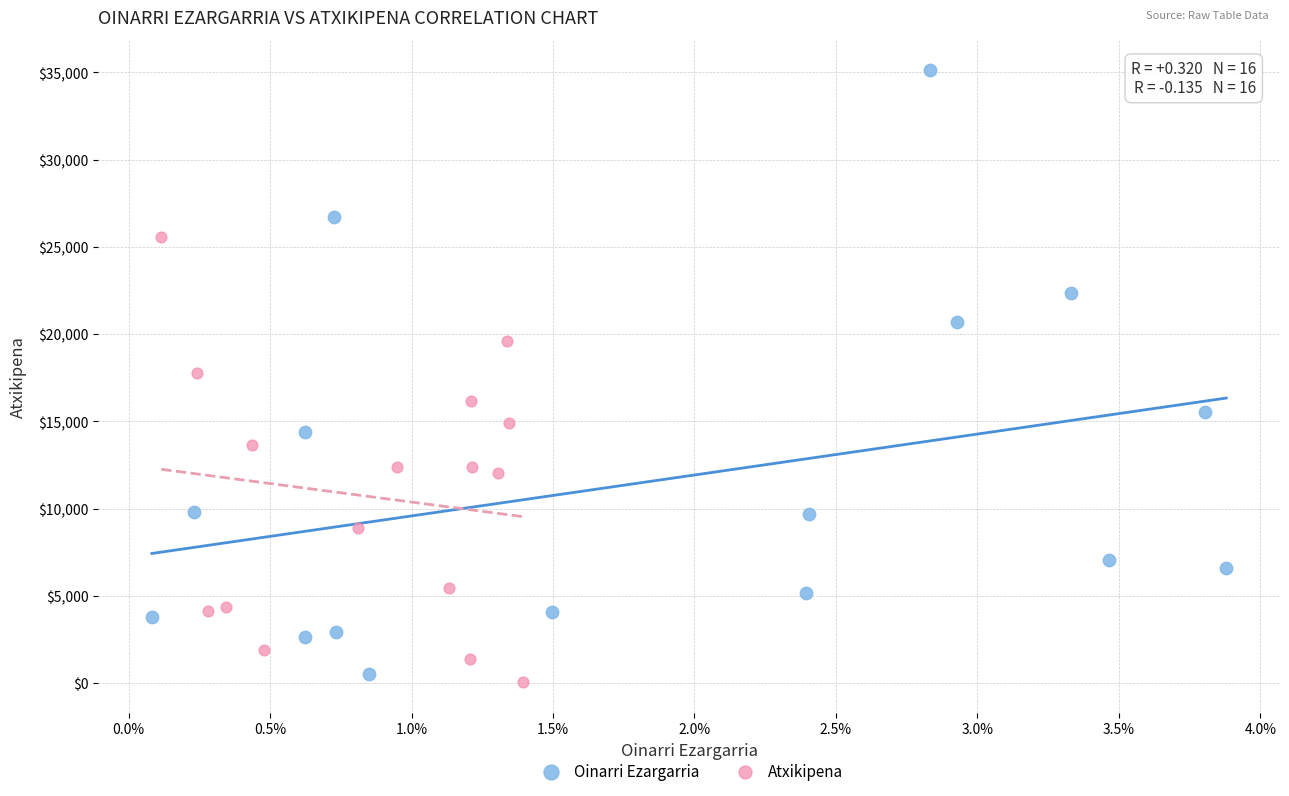

Which series has the widest spread of Y values?

Oinarri Ezargarria